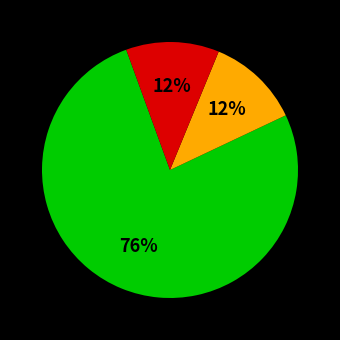

To the nearest percent, what is the average slice percentage?

33%